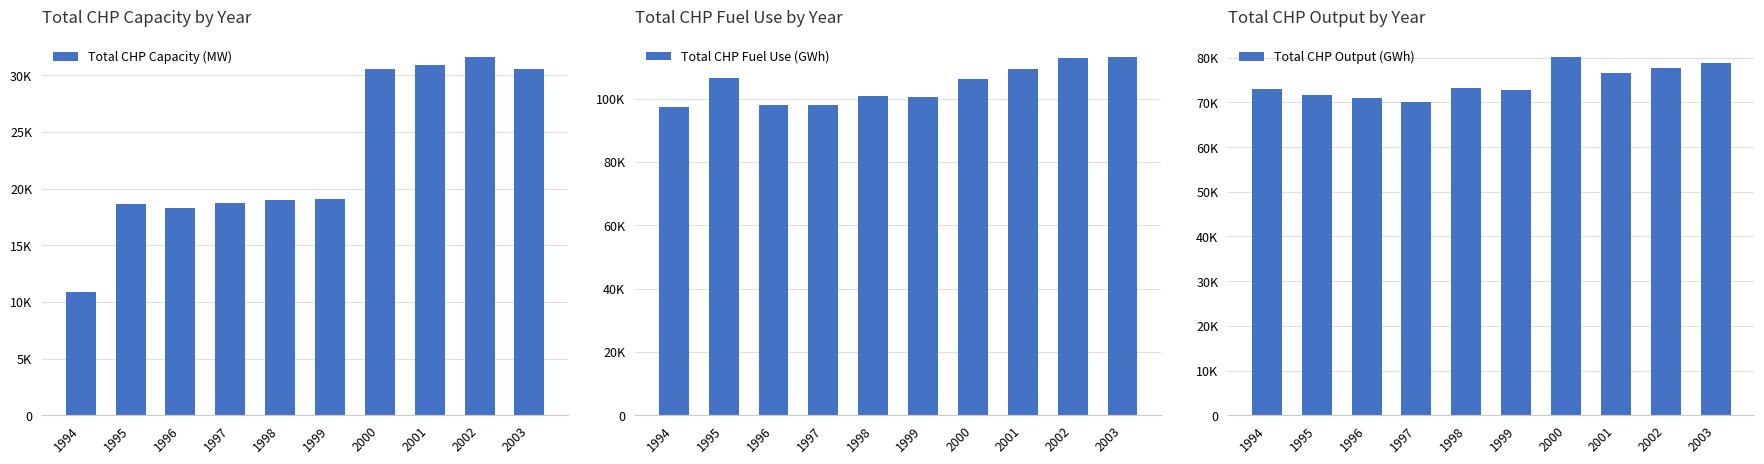

What is the sum of all Total CHP Fuel Use (GWh) values?

1042728.3